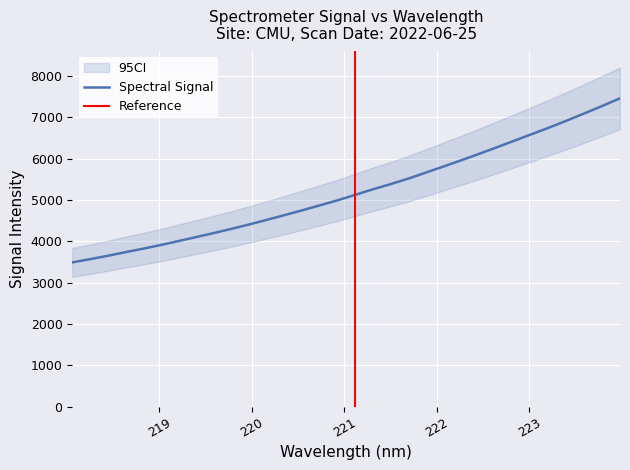

What is the change in value from 219.589 to 223.0264?

+2393.9